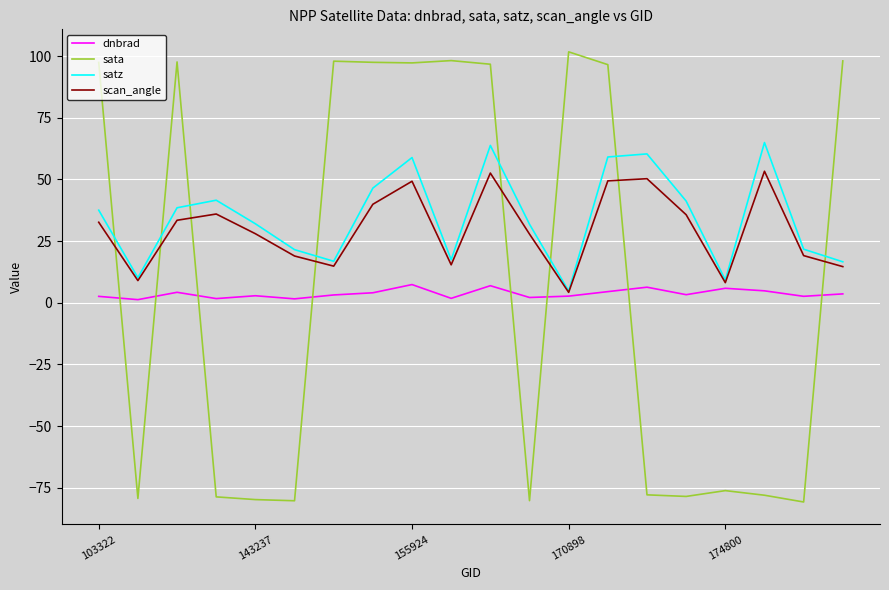

At how many categories does at least one series exceed 55?

12